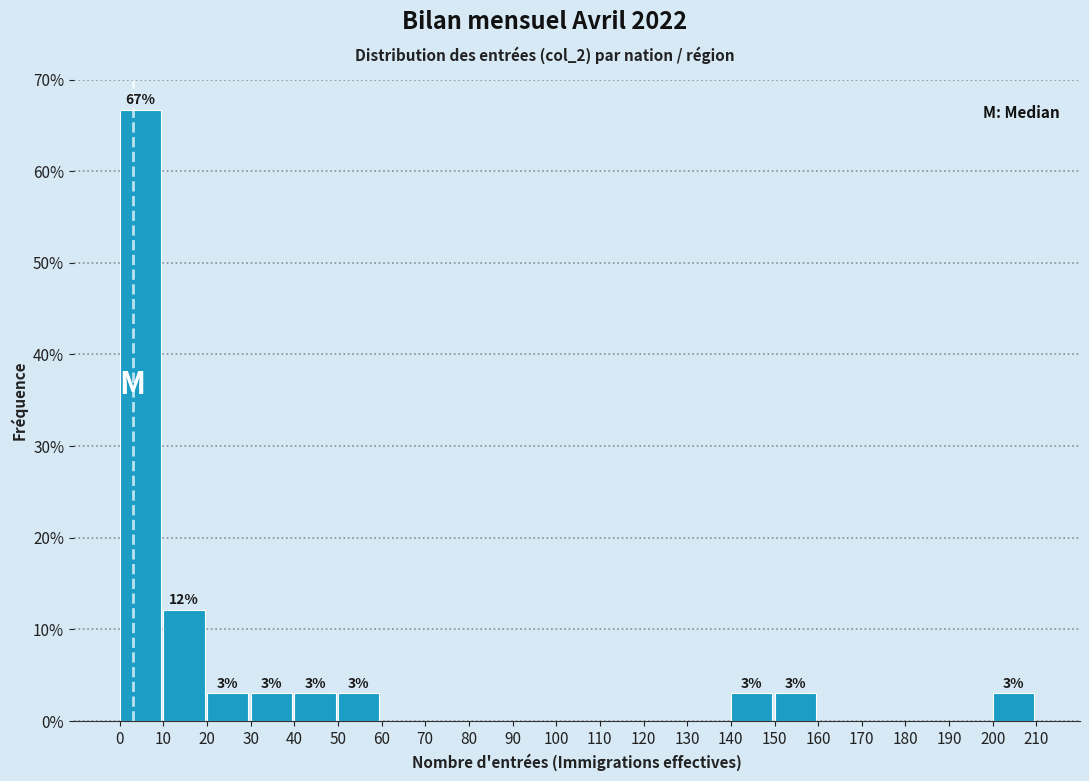

Over which range of the x-axis is the bar tallest?

0 to 10